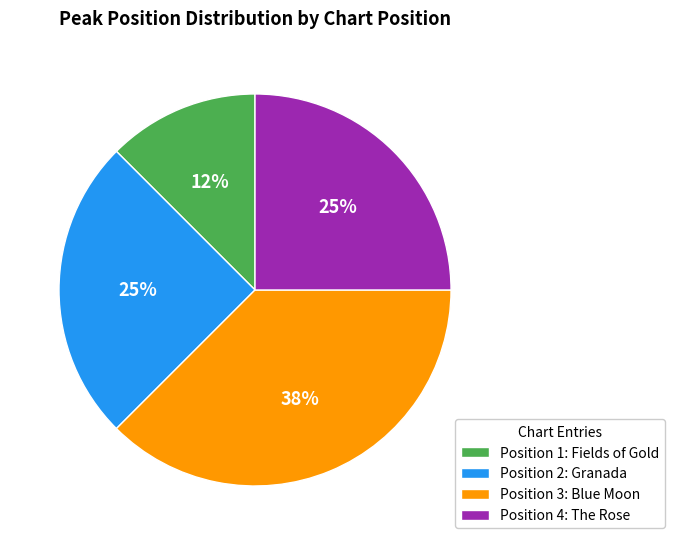

Does Position 2: Granada represent more than half of the total?

No